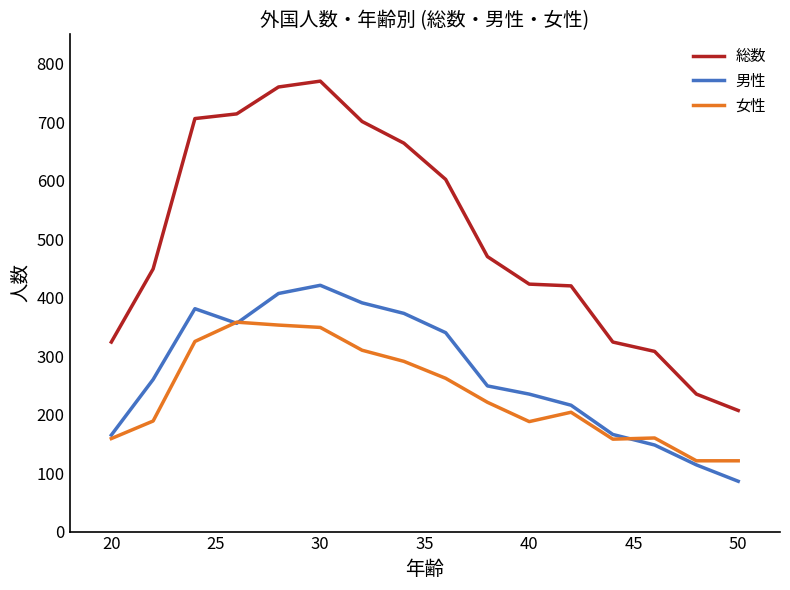

How many lines are shown in the chart?

3